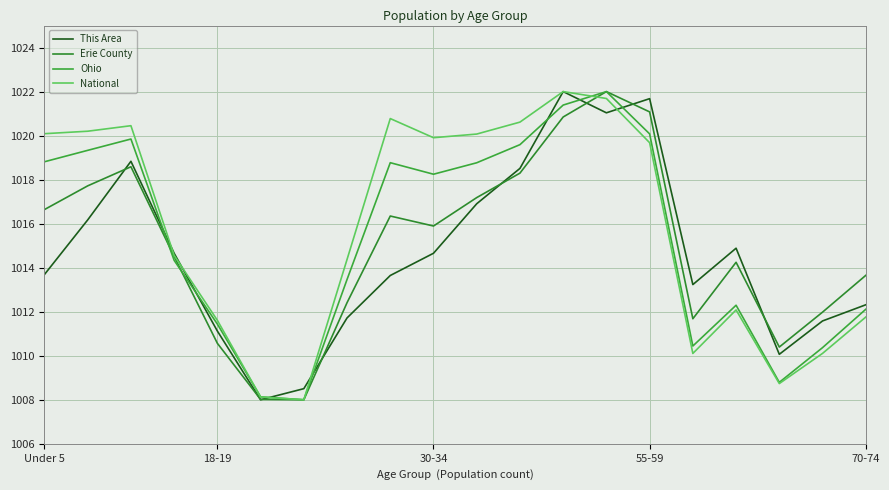

Does the chart display data point markers on the line(s)?

No